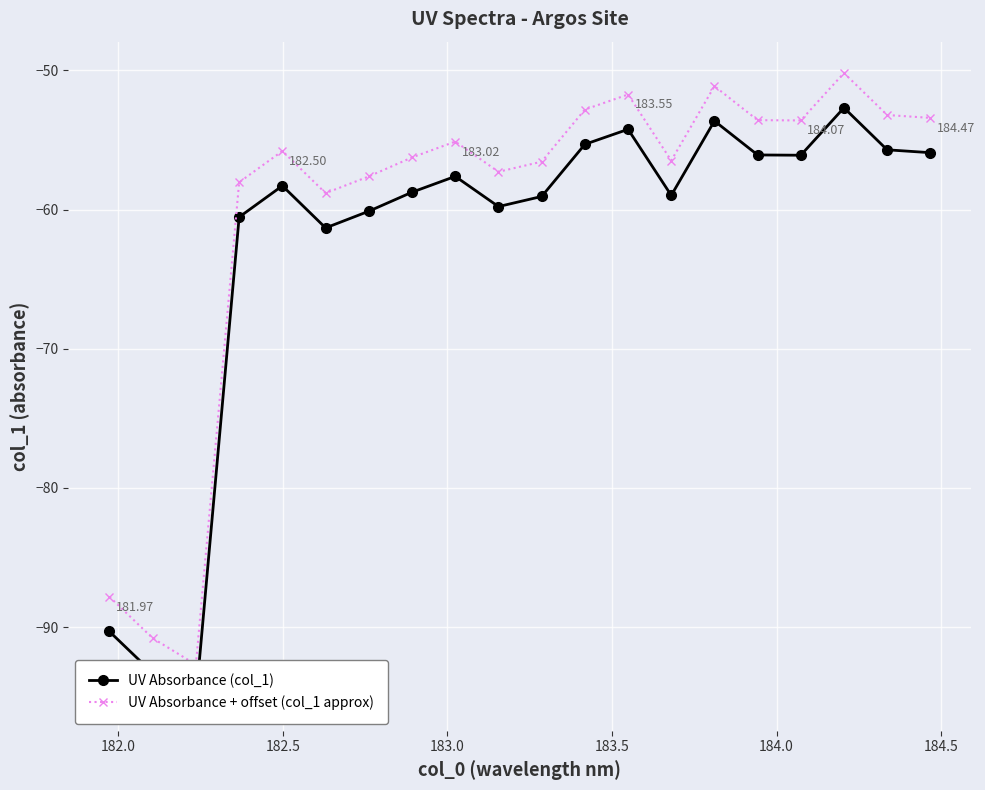

Rank the series by their average value, from highest to lowest.

UV Absorbance + offset (col_1 approx), UV Absorbance (col_1)